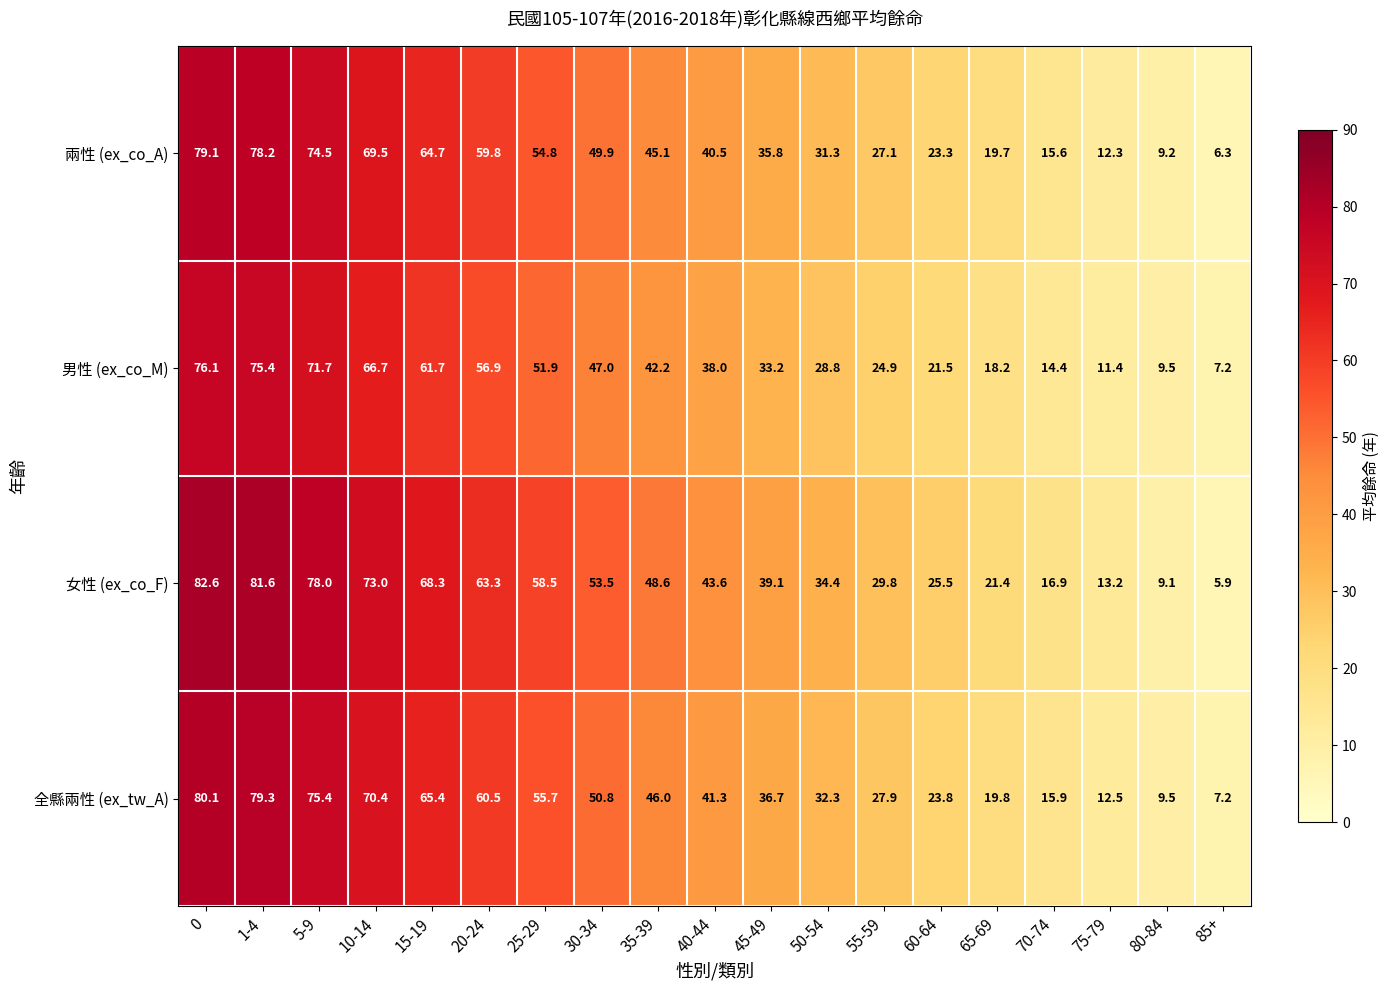

Which series has the largest range (max minus min)?

女性 (ex_co_F)